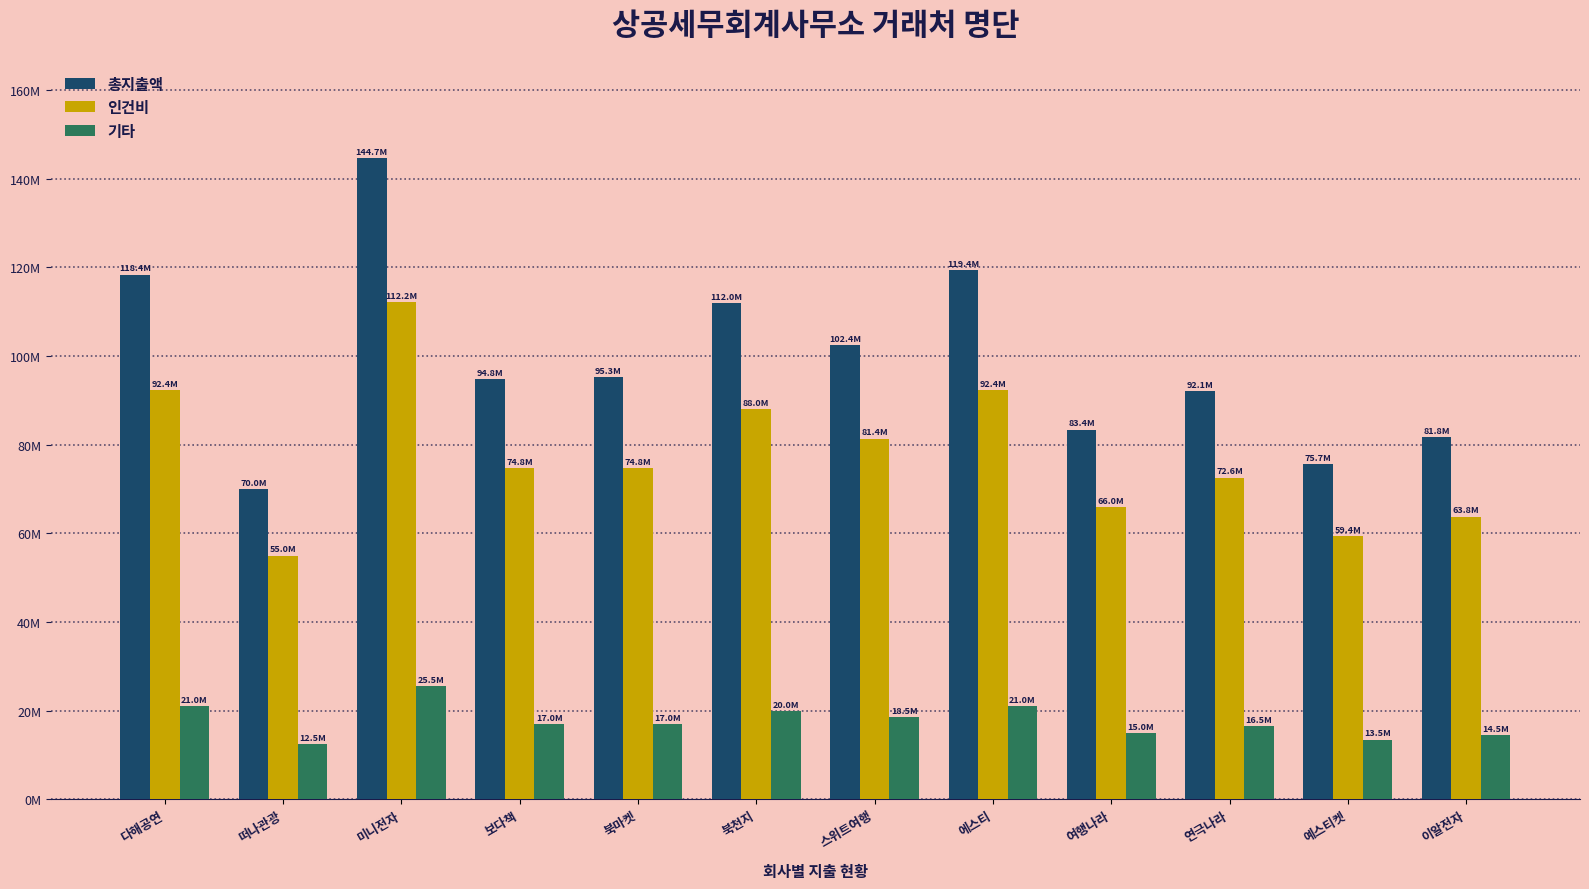

What value does the 기타 series have at 보다책, to the nearest 50?

17000000